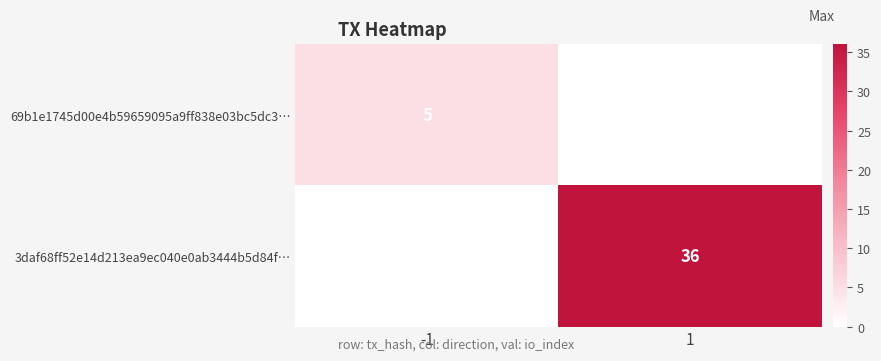

How many distinct data groups are displayed?

2